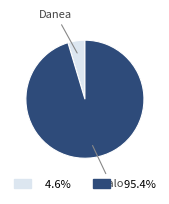

Is there any slice that represents more than half of the pie?

Yes